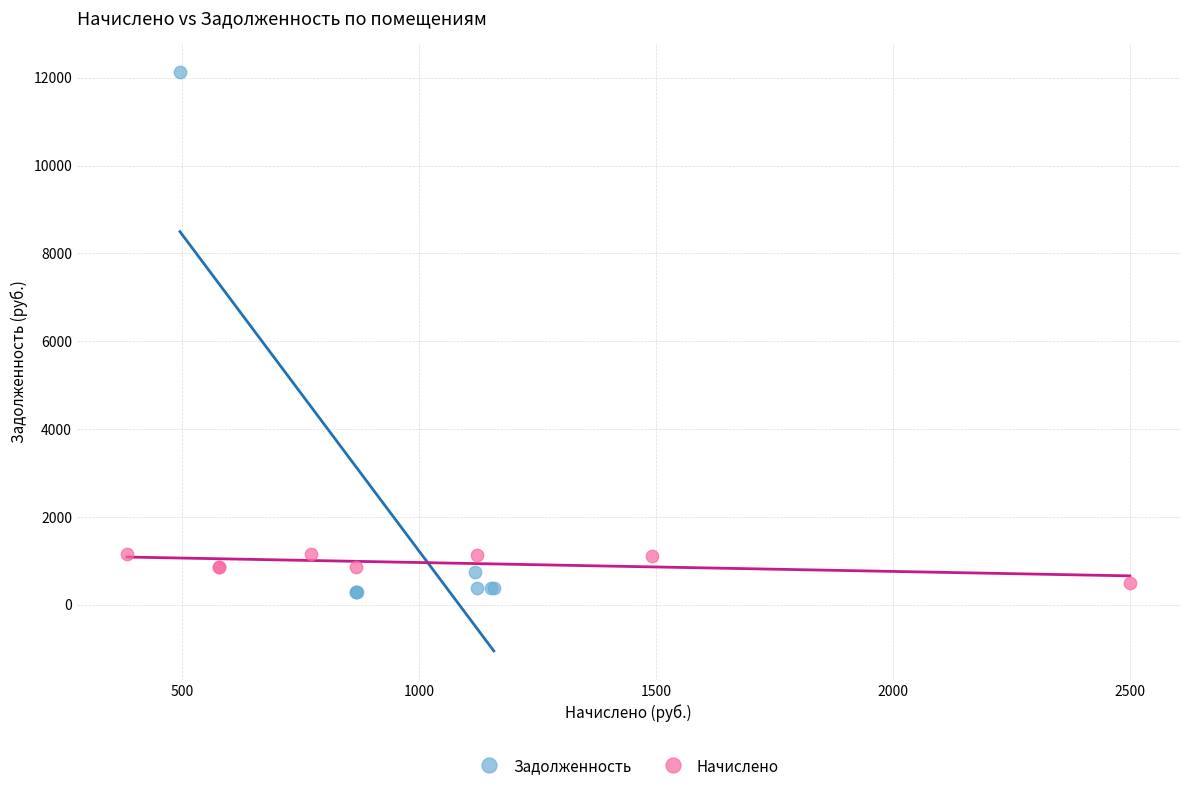

Which series has the widest spread of Y values?

Задолженность